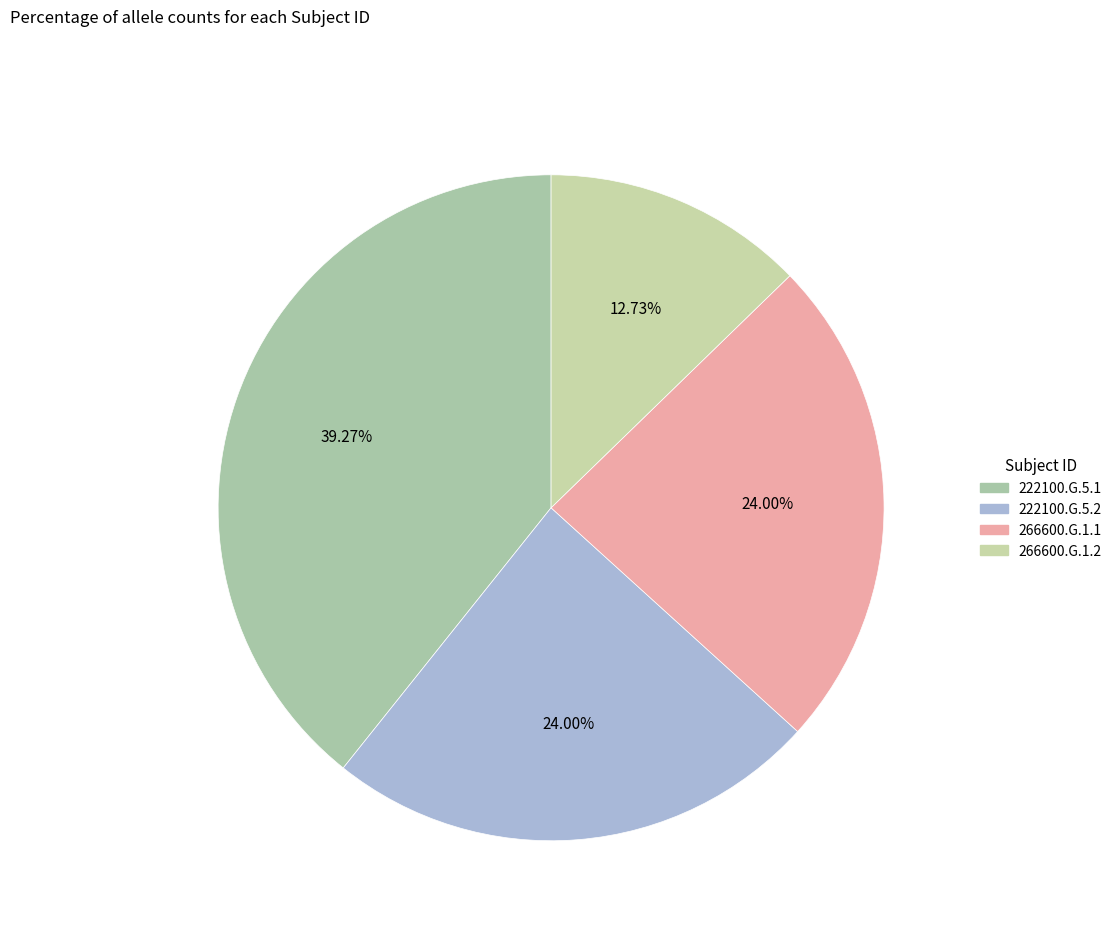

Between 222100.G.5.1 and 266600.G.1.2, which is larger?

222100.G.5.1